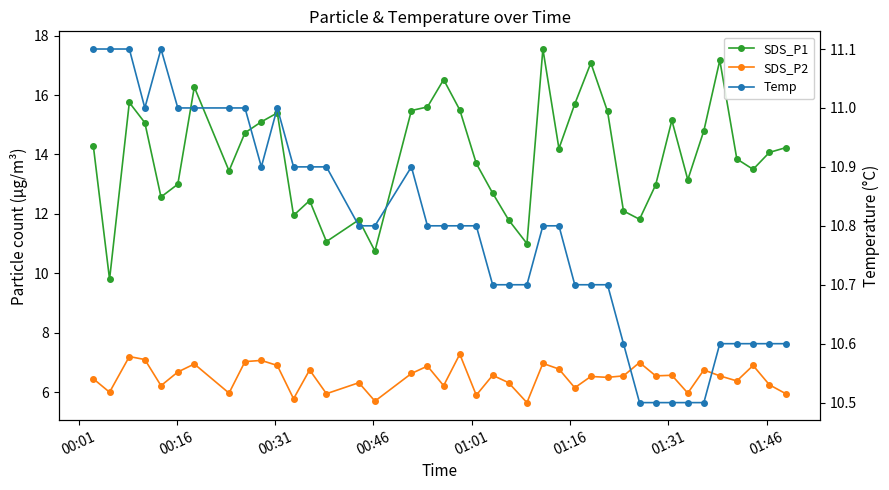

What is the average value of the Temp series?

10.8